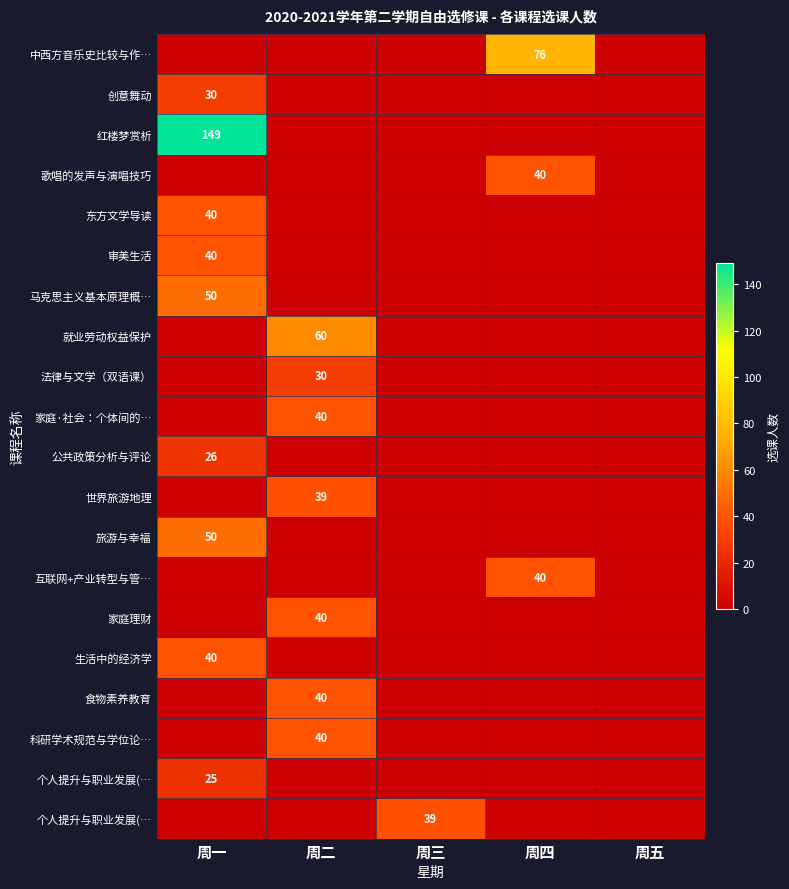

At which category does the chart reach its peak across all series?

周一